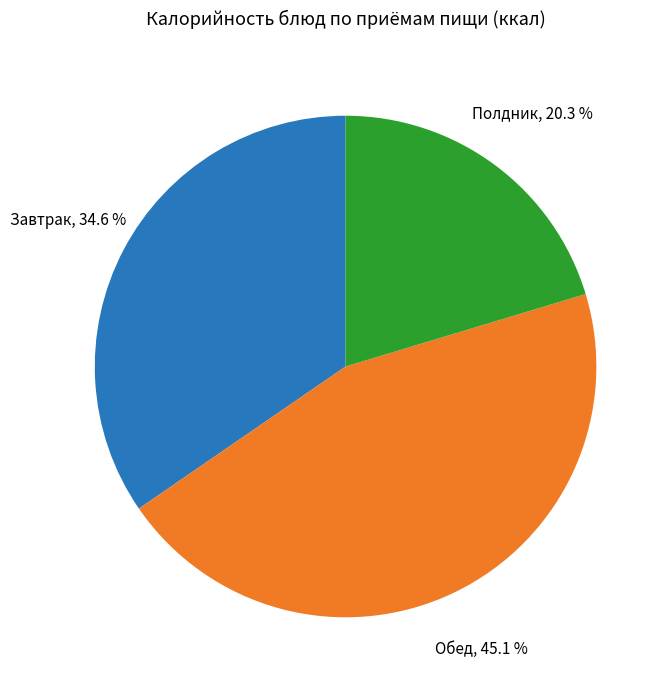

Does any single category account for the majority?

No